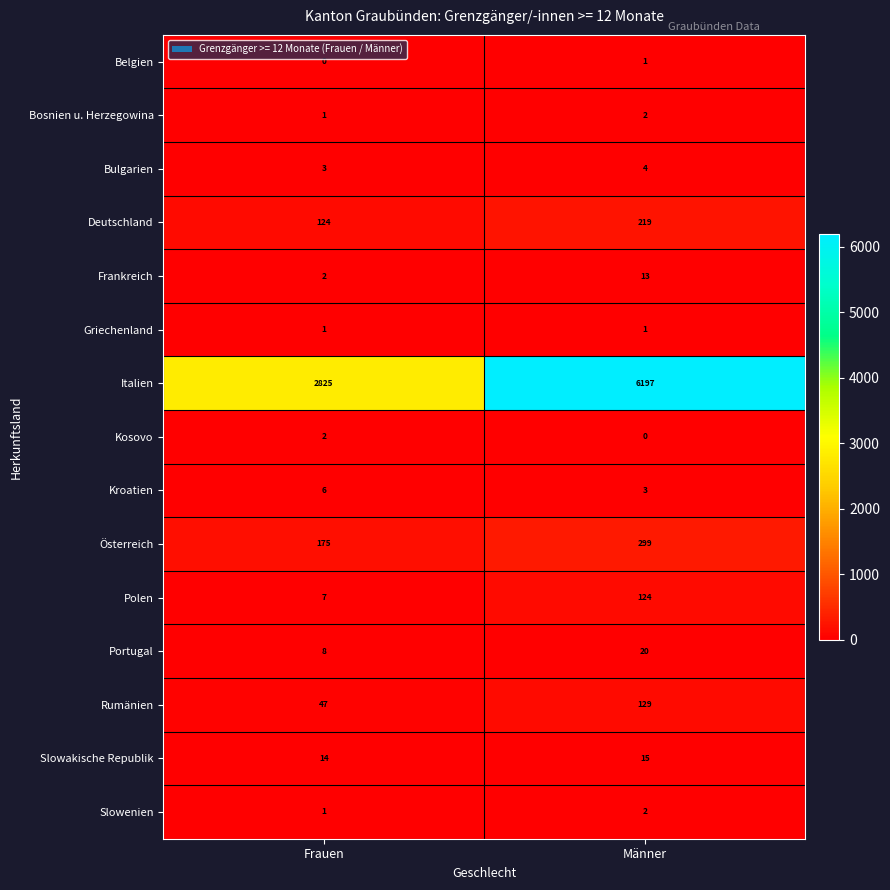

What is the sum of the Bulgarien values at Männer and Frauen?

7